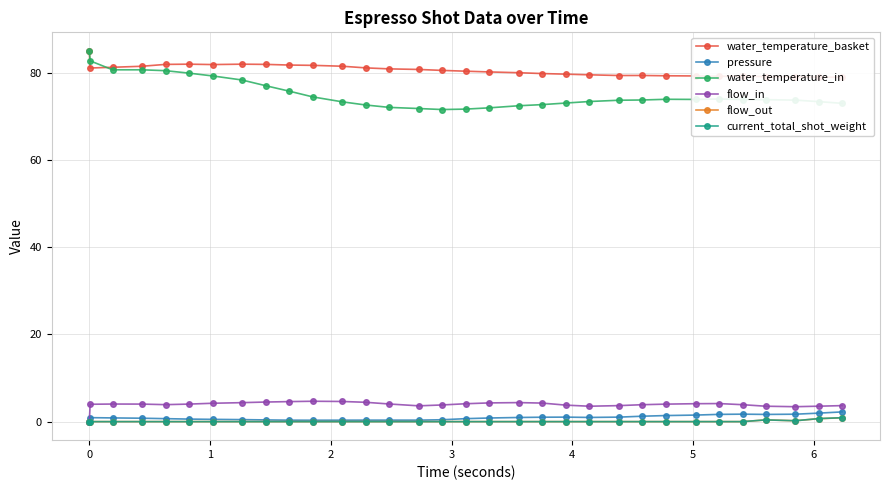

True or false: flow_in has more than 0 interior local peaks.

True